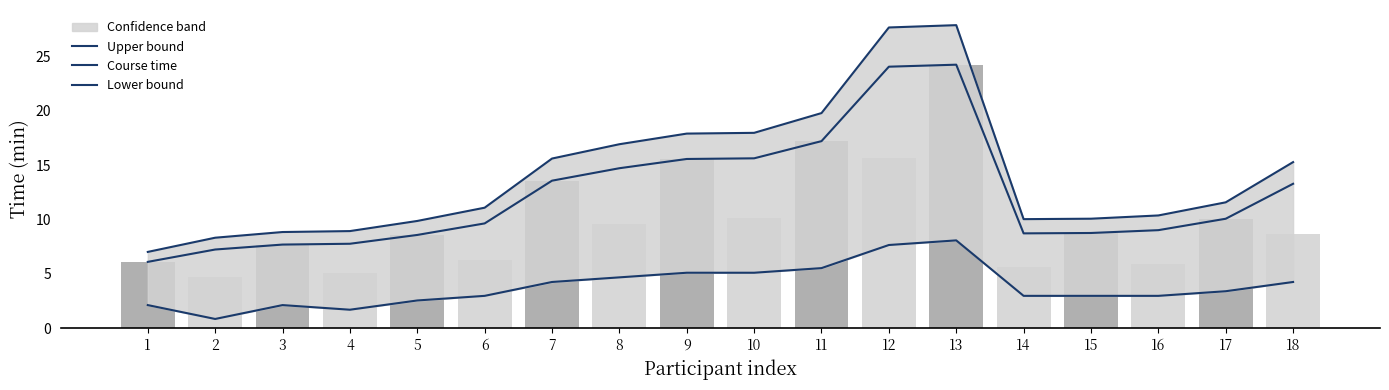

How many data points in Course time are less than 10?

9